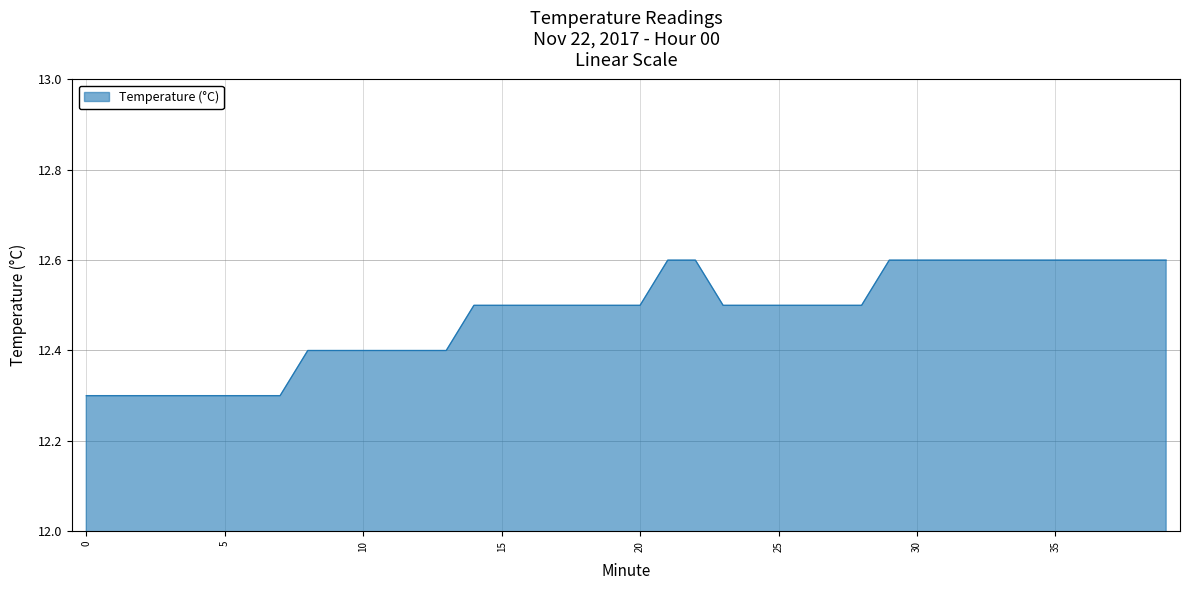

What is the smallest value displayed?

12.3